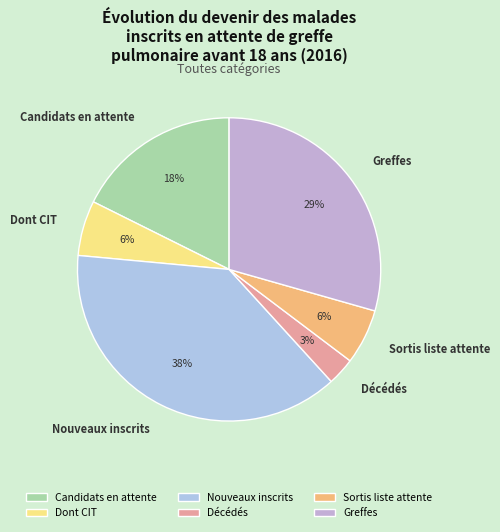

Is there any slice that represents more than half of the pie?

No